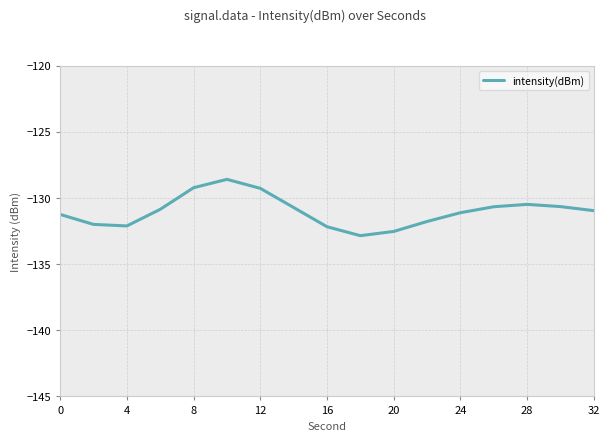

True or false: the data has more than 0 interior local peaks.

True